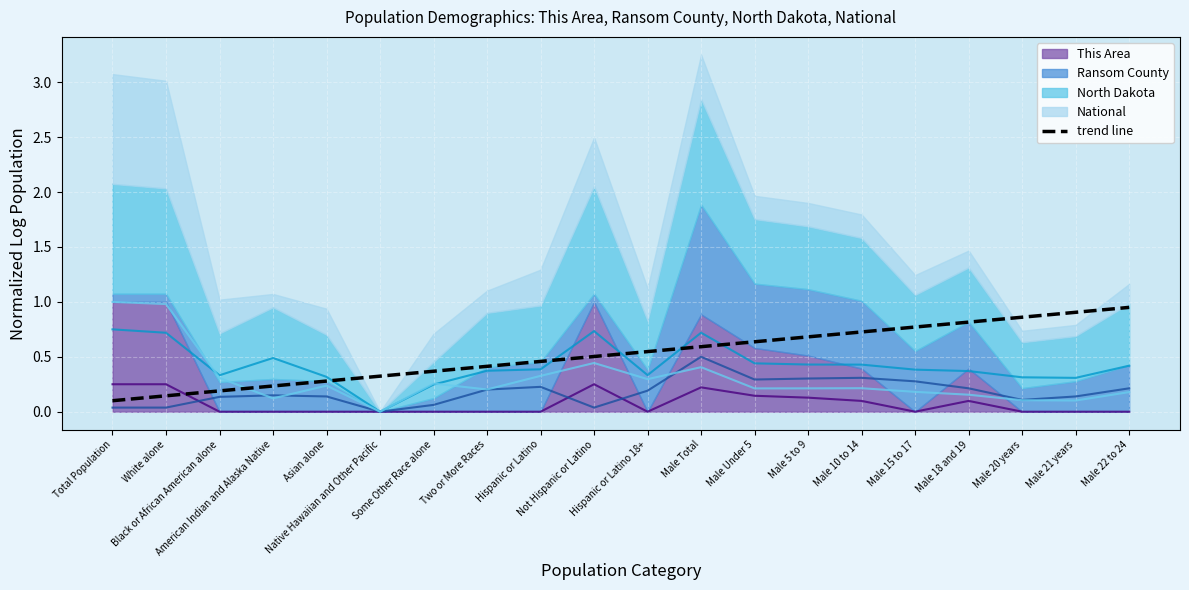

Rank the categories by value from highest to lowest.

Male 22 to 24, Male 21 years, Male 20 years, Male 18 and 19, Male 15 to 17, Male 10 to 14, Male 5 to 9, Male Under 5, Male Total, Hispanic or Latino 18+, Not Hispanic or Latino, Hispanic or Latino, Two or More Races, Some Other Race alone, Native Hawaiian and Other Pacific, Asian alone, American Indian and Alaska Native, Black or African American alone, White alone, Total Population